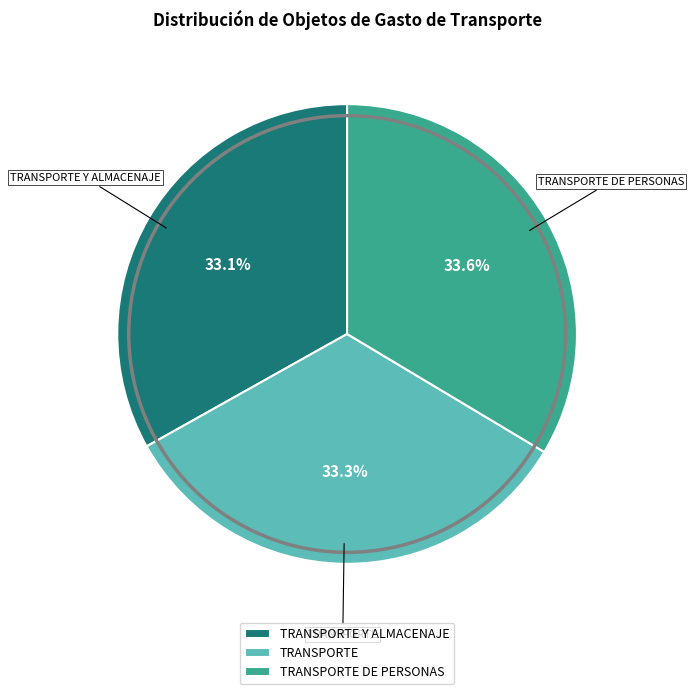

To the nearest percent, what is the combined percentage of TRANSPORTE Y ALMACENAJE and TRANSPORTE?

66%